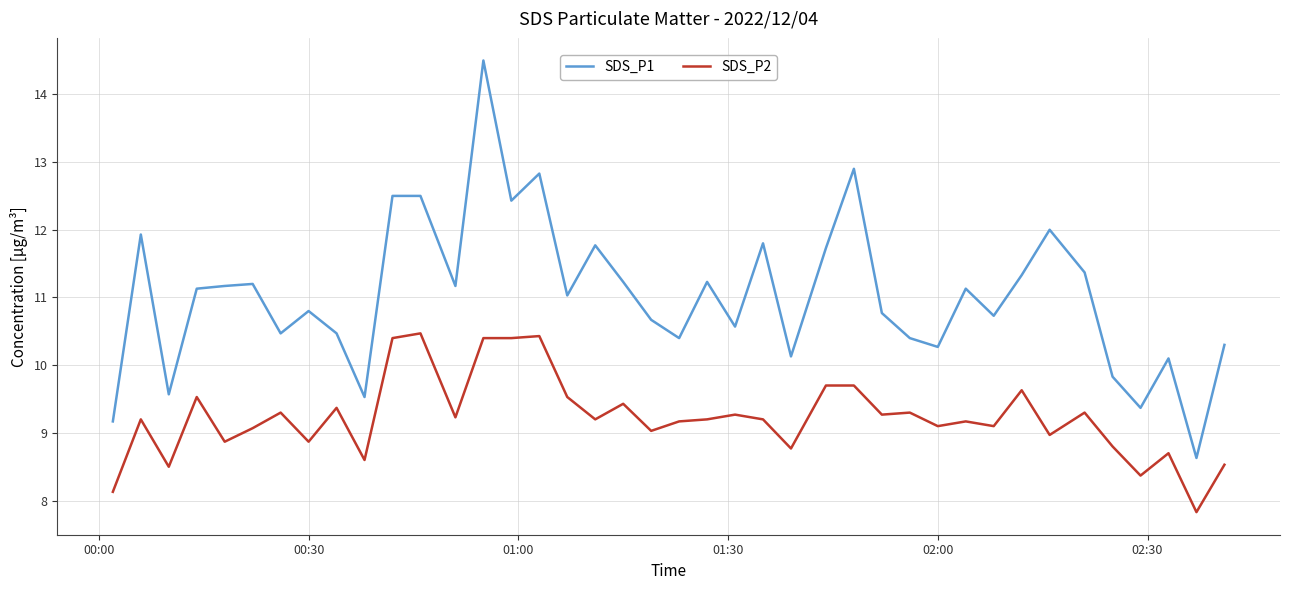

Reading left to right, what are all the values shown in this chart?

SDS_P1: 9.2	11.9	9.6	11.1	11.2	11.2	10.5	10.8	10.5	9.5	12.5	12.5	11.2	14.5	12.4	12.8	11.0	11.8	11.2	10.7	10.4	11.2	10.6	11.8	10.1	11.7	12.9	10.8	10.4	10.3	11.1	10.7	11.3	12.0	11.4	9.8	9.4	10.1	8.6	10.3
SDS_P2: 8.1	9.2	8.5	9.5	8.9	9.1	9.3	8.9	9.4	8.6	10.4	10.5	9.2	10.4	10.4	10.4	9.5	9.2	9.4	9.0	9.2	9.2	9.3	9.2	8.8	9.7	9.7	9.3	9.3	9.1	9.2	9.1	9.6	9.0	9.3	8.8	8.4	8.7	7.8	8.5